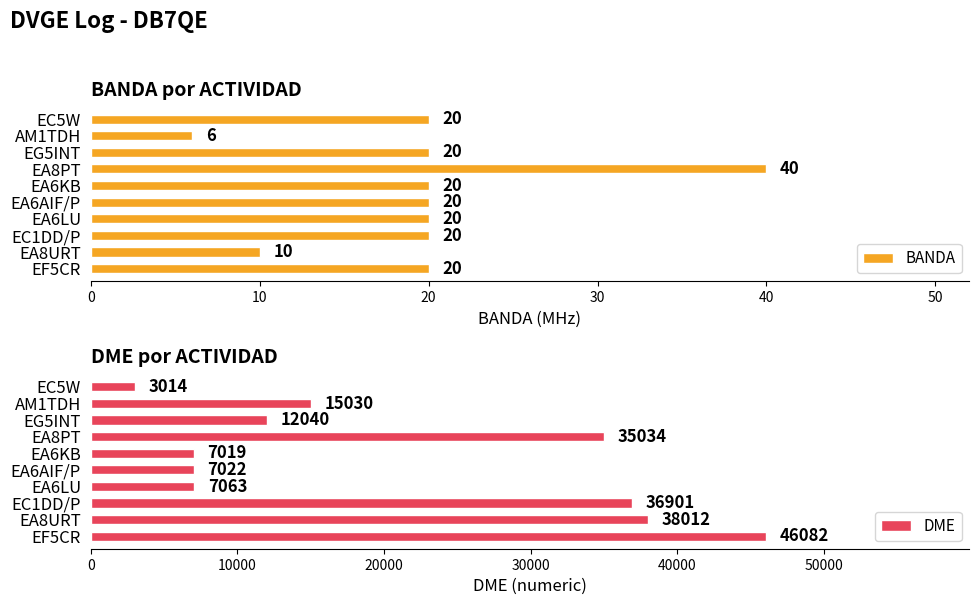

At which label does BANDA reach its minimum?

AM1TDH